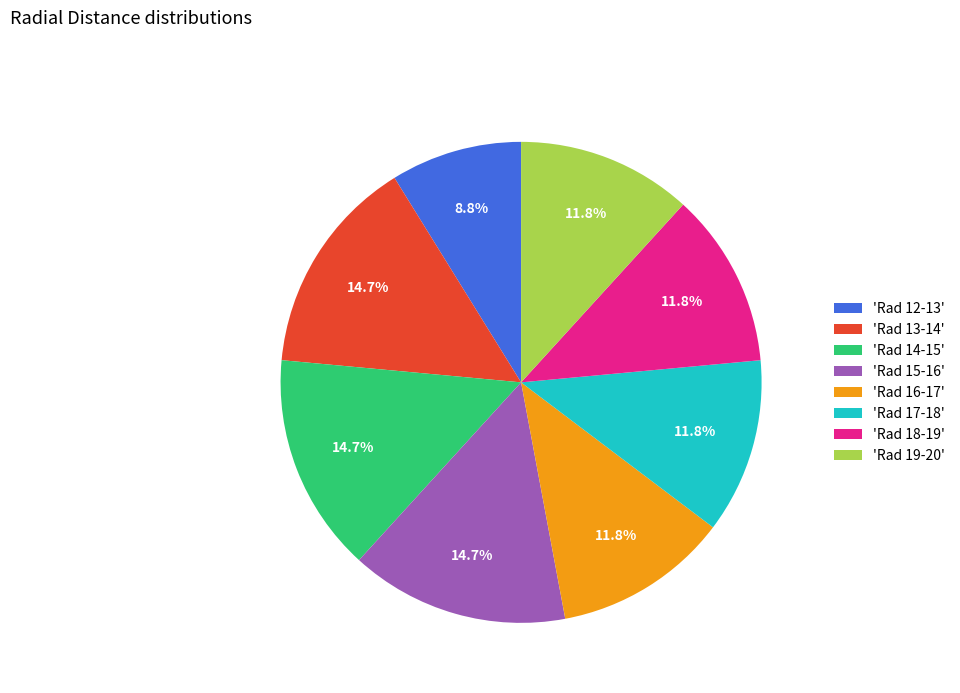

How much of the chart is everything except 'Rad 18-19'?

88.2%